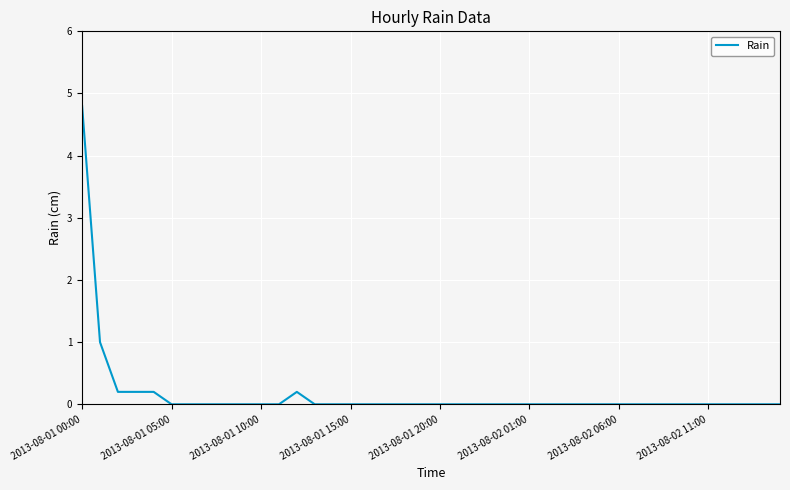

What is the difference between the maximum and minimum values?

4.8